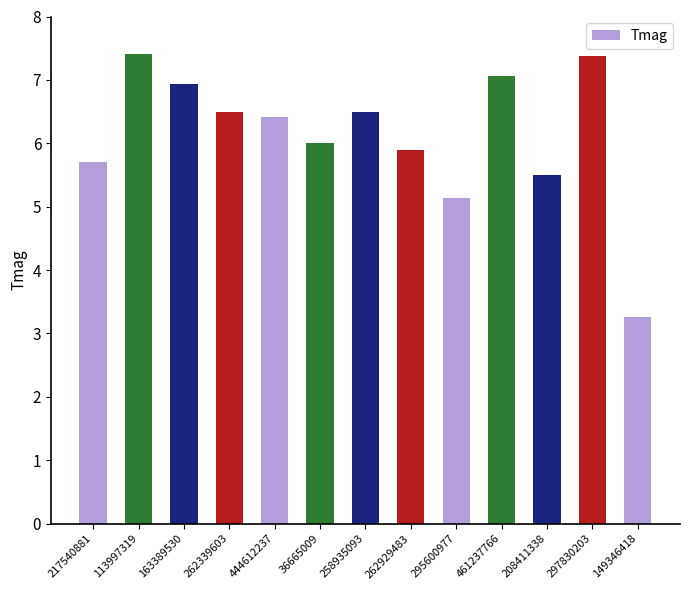

At which category does the chart reach its minimum across all series?

149346418